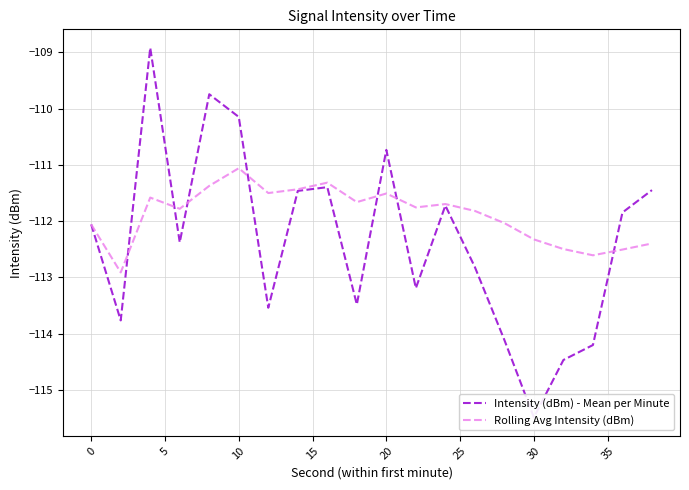

Which category has the highest value in the Rolling Avg Intensity (dBm) series?

10